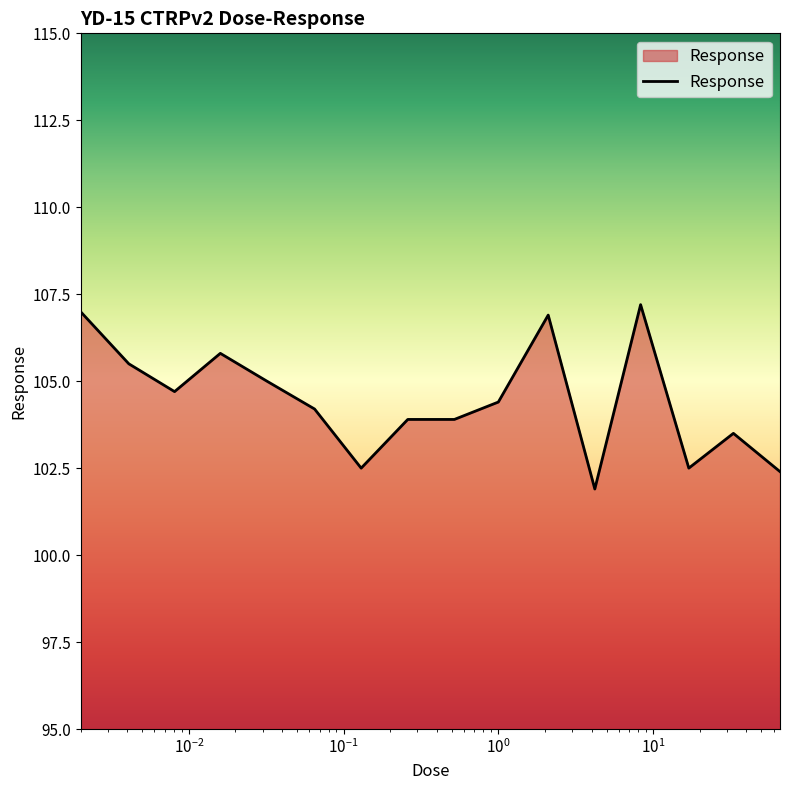

What is the greatest value displayed?

107.2